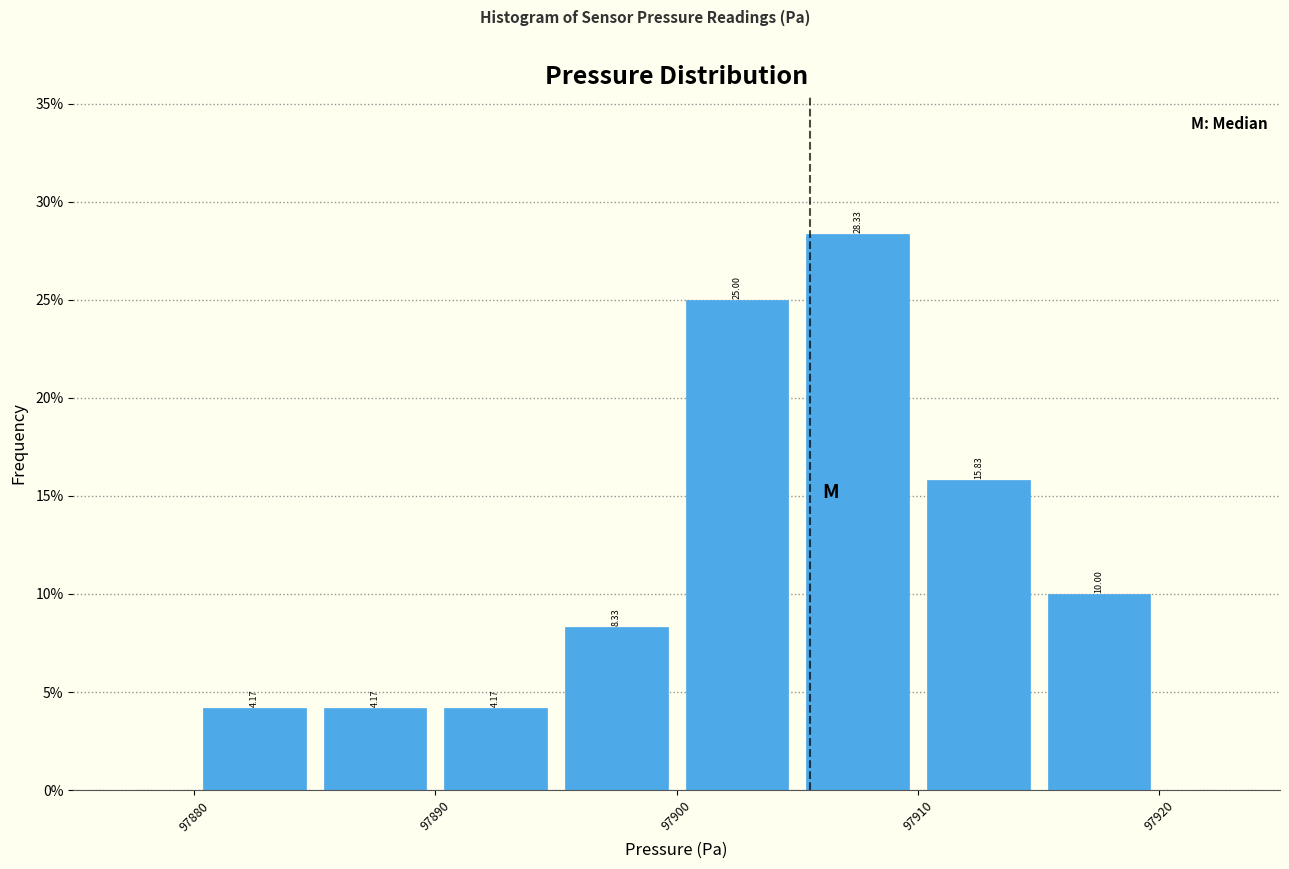

Over which range of the x-axis is the bar tallest?

97905 to 97910